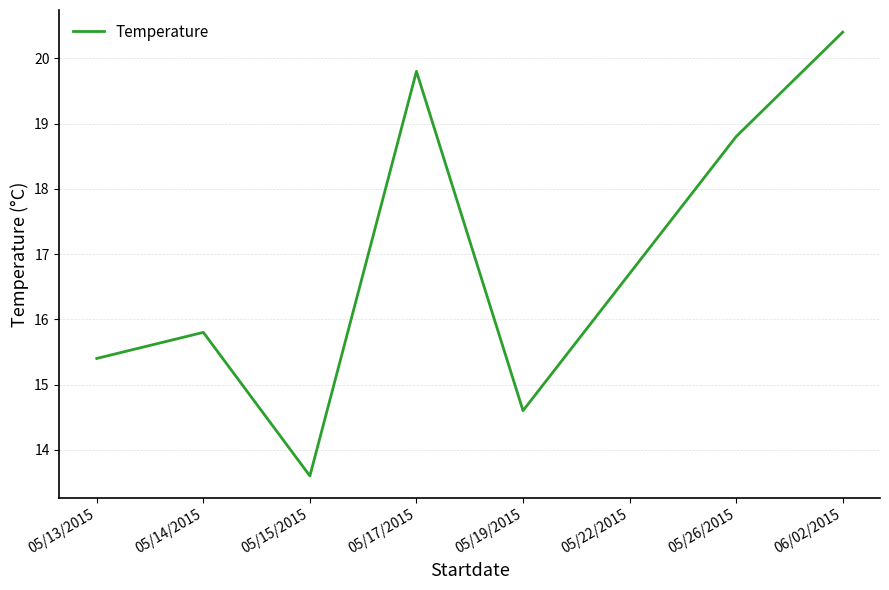

How many series are shown in this chart?

1